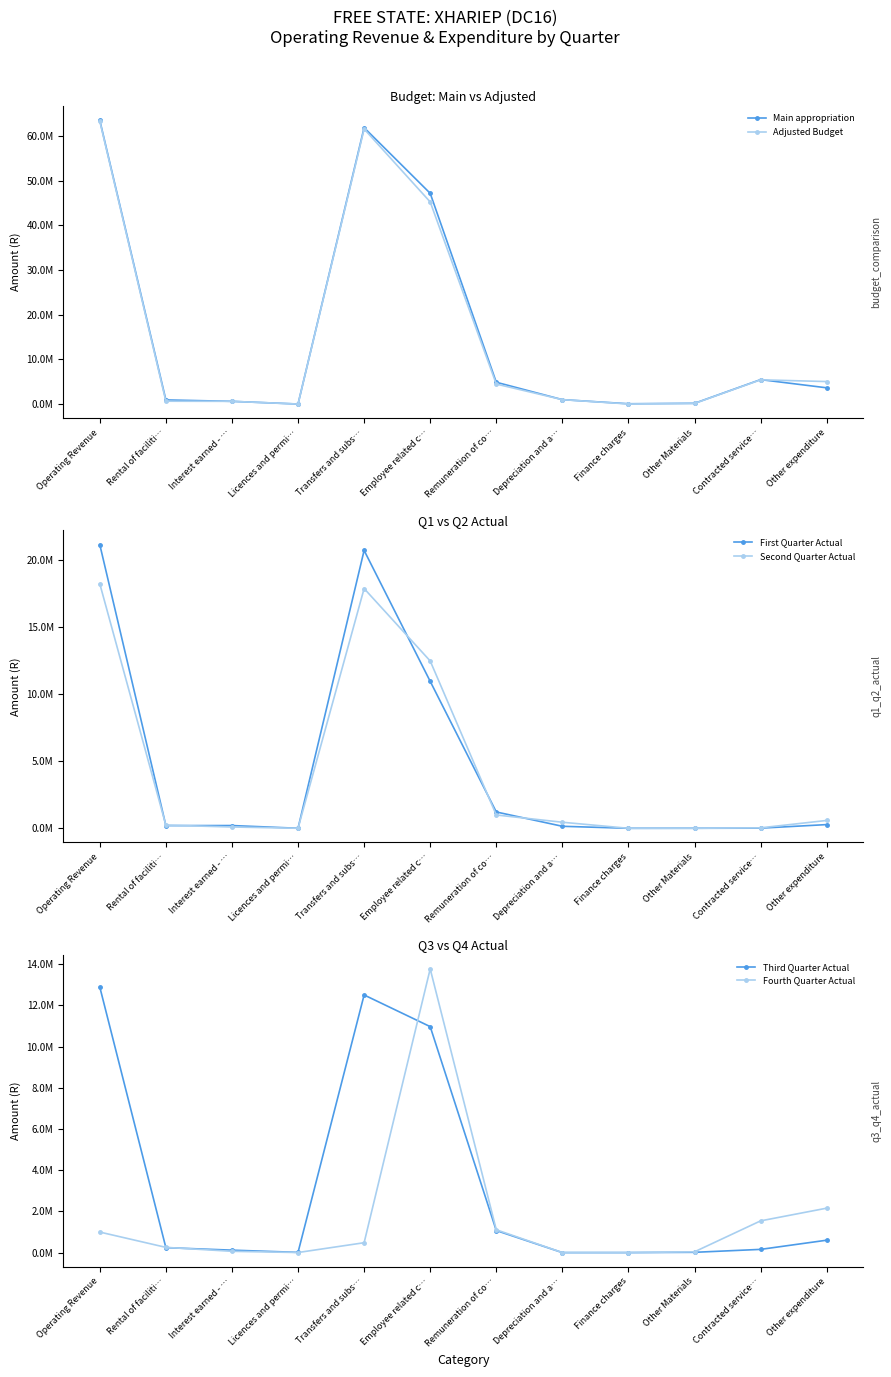

The First Quarter Actual series shows 21175723 at Operating Revenue. True or false?

True